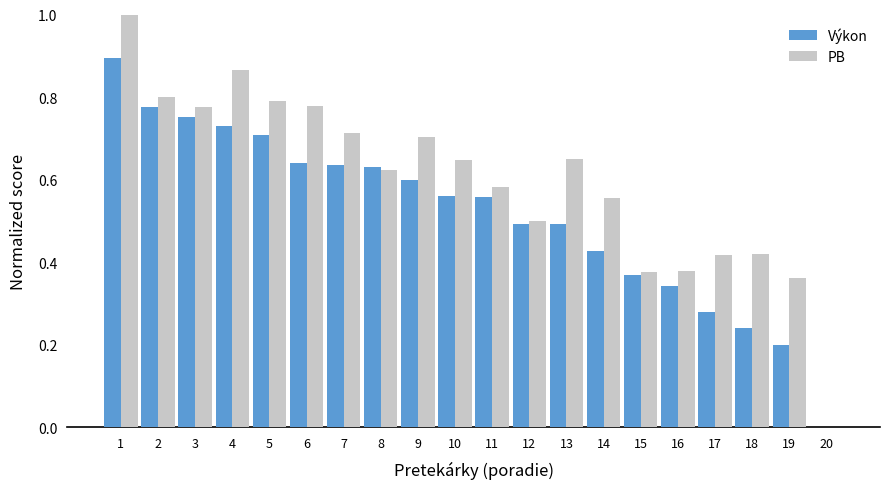

The PB series shows 0.6 at 13. True or false?

True